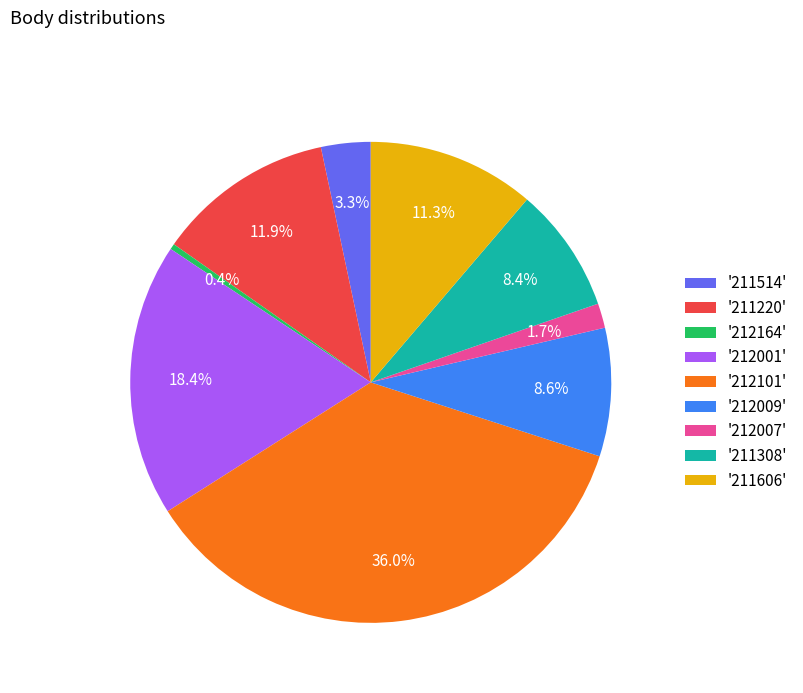

Which slice is the smallest?

'212164'